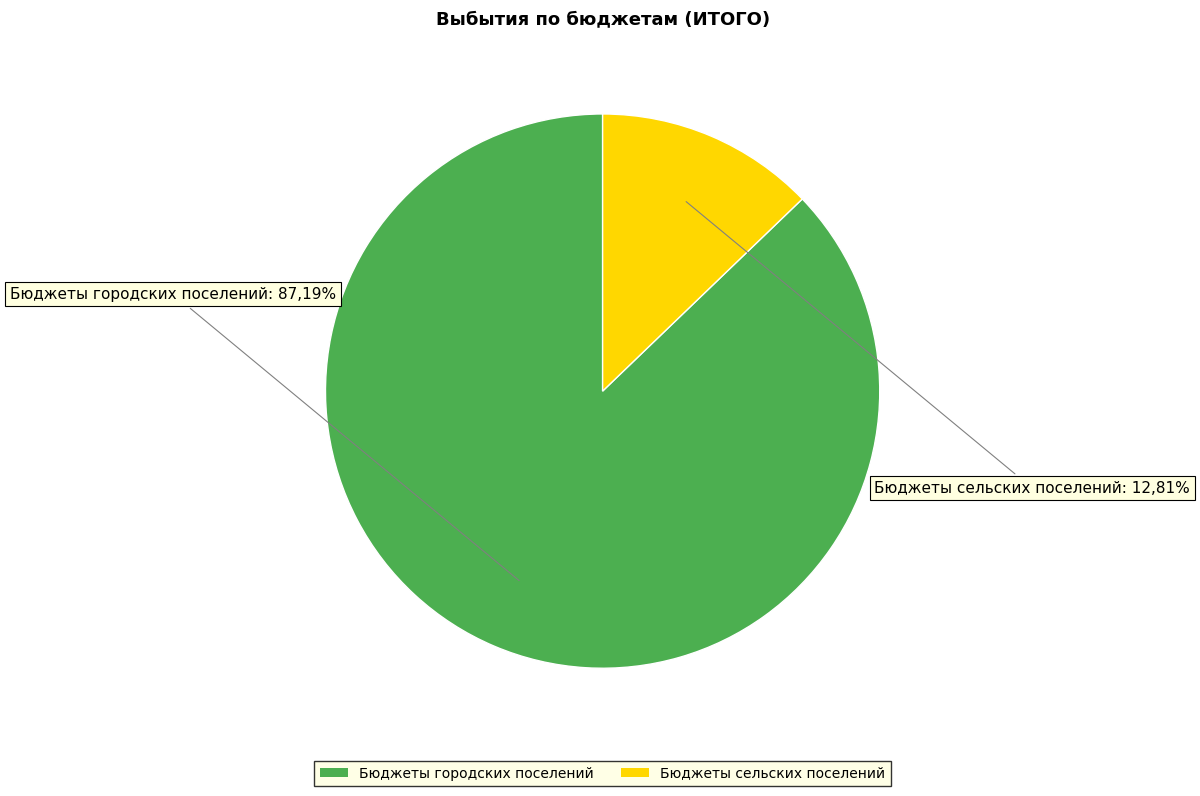

To the nearest percent, what is the difference between the largest and smallest slice percentages?

74%